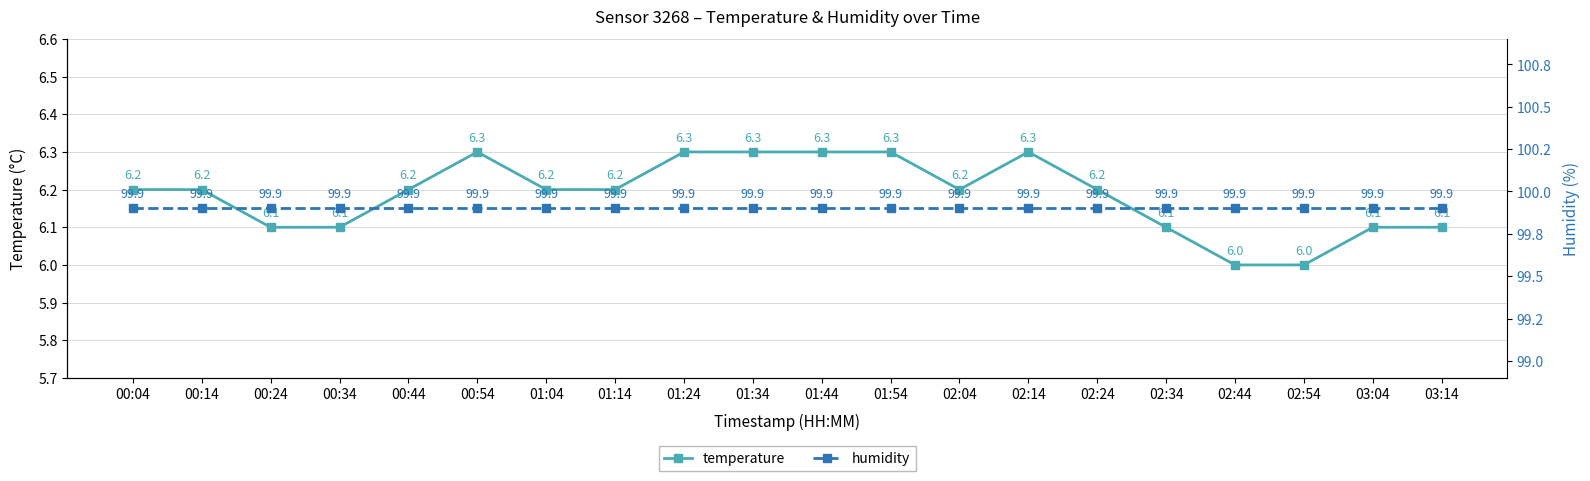

True or false: humidity and temperature intersect in this chart.

False